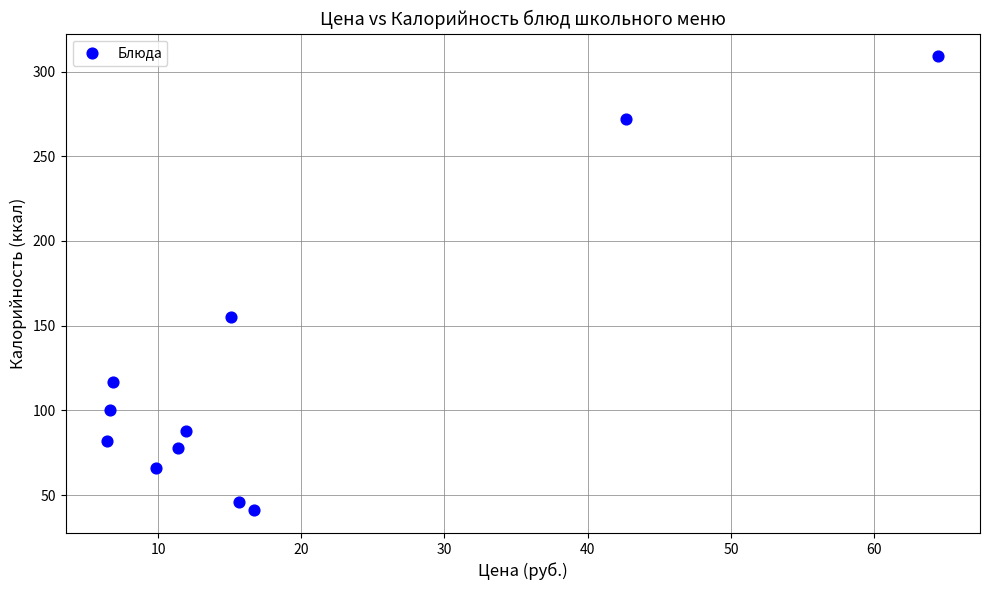

What Y value in the scatter plot is closest to 175?

155